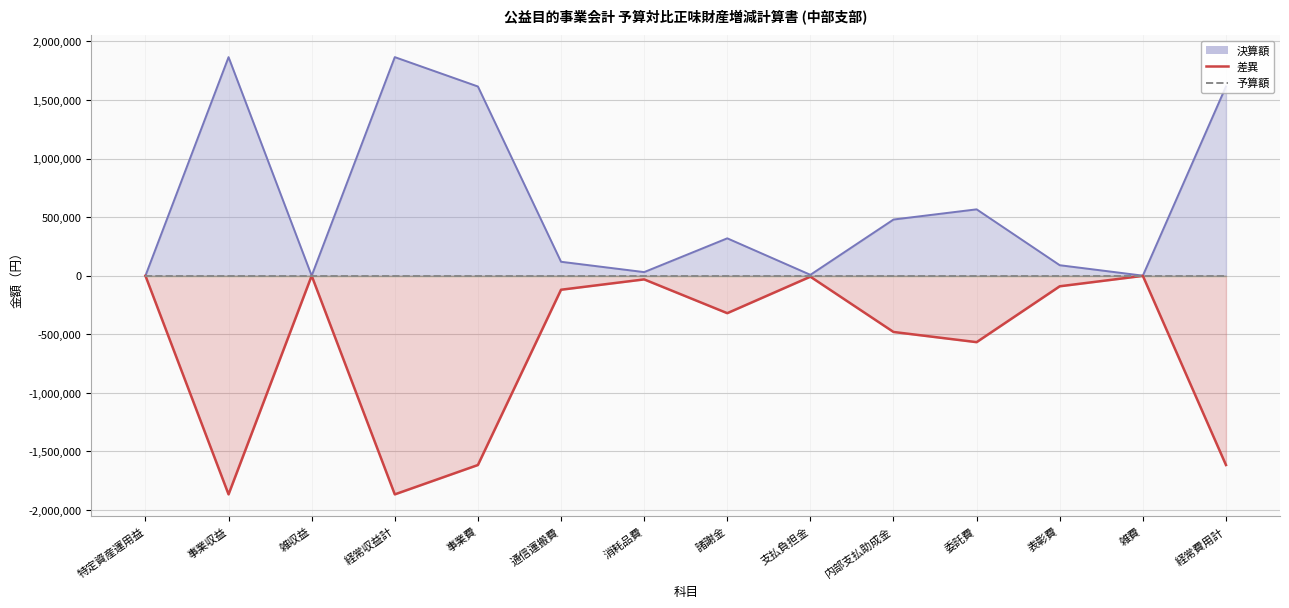

What is the difference between the maximum and minimum values in the 差異 series?

1866555